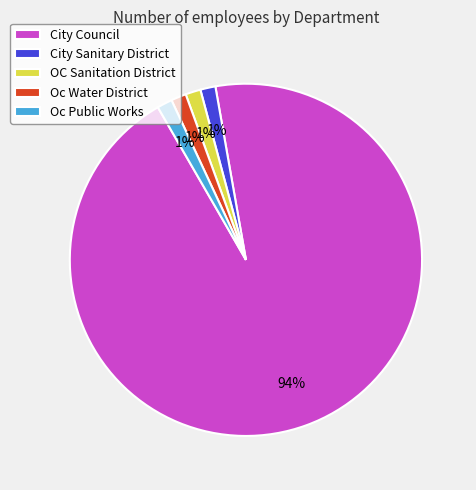

To the nearest percent, what percentage of the pie is Oc Public Works?

1%